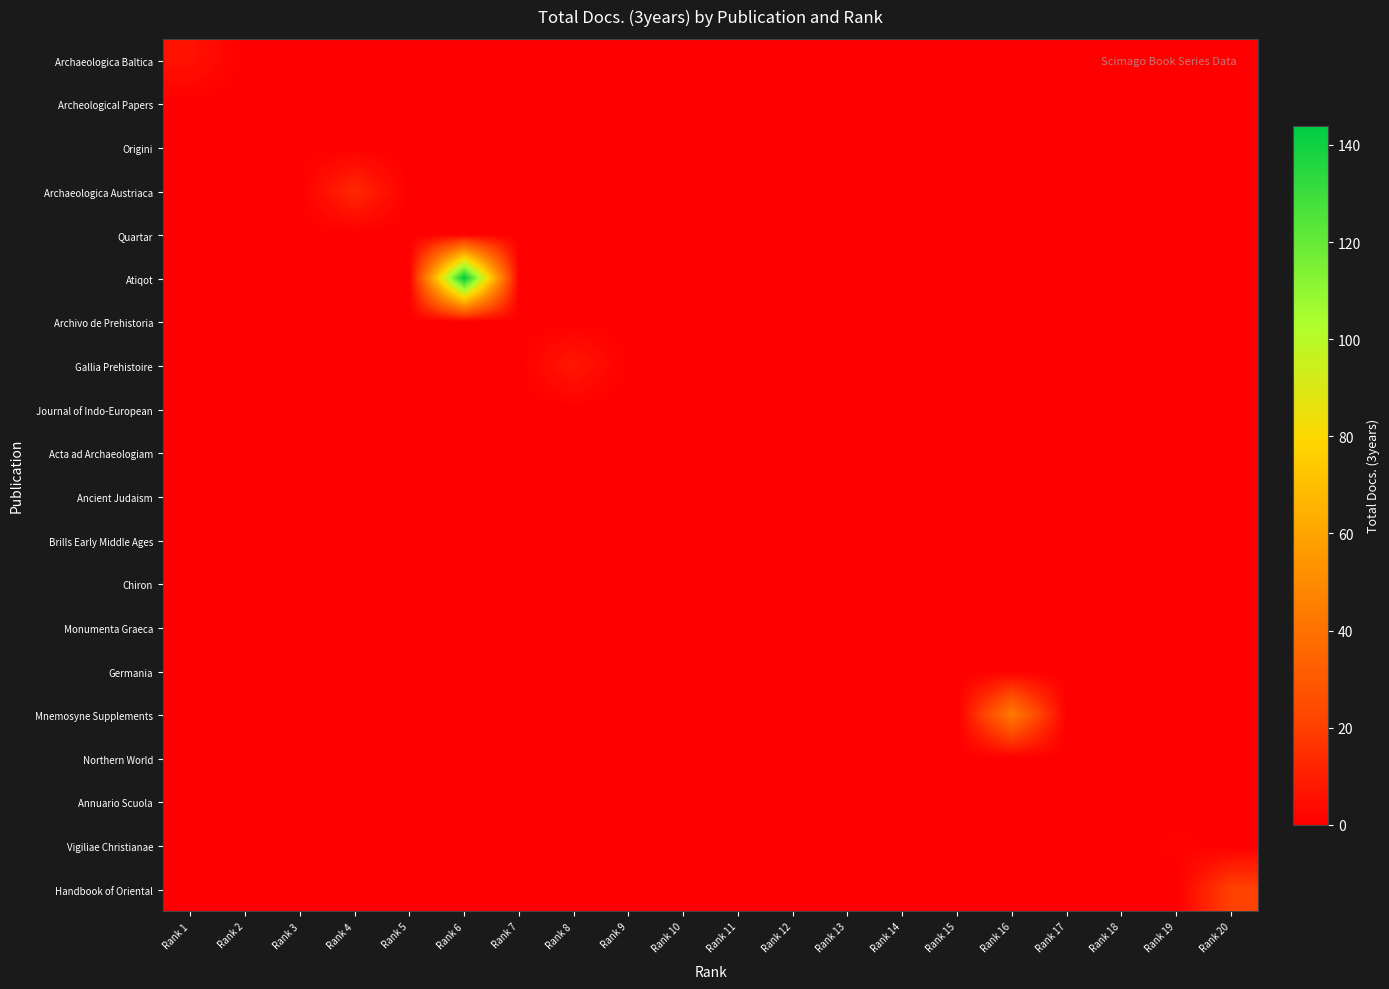

Reading left to right, what are all the values shown in this chart?

Archaeologica Baltica: Rank 1=6	Rank 2=0	Rank 3=0	Rank 4=0	Rank 5=0	Rank 6=0	Rank 7=0	Rank 8=0	Rank 9=0	Rank 10=0	Rank 11=0	Rank 12=0	Rank 13=0	Rank 14=0	Rank 15=0	Rank 16=0	Rank 17=0	Rank 18=0	Rank 19=0	Rank 20=0
Archeological Papers: Rank 1=0	Rank 2=0	Rank 3=0	Rank 4=0	Rank 5=0	Rank 6=0	Rank 7=0	Rank 8=0	Rank 9=0	Rank 10=0	Rank 11=0	Rank 12=0	Rank 13=0	Rank 14=0	Rank 15=0	Rank 16=0	Rank 17=0	Rank 18=0	Rank 19=0	Rank 20=0
Origini: Rank 1=0	Rank 2=0	Rank 3=0	Rank 4=0	Rank 5=0	Rank 6=0	Rank 7=0	Rank 8=0	Rank 9=0	Rank 10=0	Rank 11=0	Rank 12=0	Rank 13=0	Rank 14=0	Rank 15=0	Rank 16=0	Rank 17=0	Rank 18=0	Rank 19=0	Rank 20=0
Archaeologica Austriaca: Rank 1=0	Rank 2=0	Rank 3=0	Rank 4=13	Rank 5=0	Rank 6=0	Rank 7=0	Rank 8=0	Rank 9=0	Rank 10=0	Rank 11=0	Rank 12=0	Rank 13=0	Rank 14=0	Rank 15=0	Rank 16=0	Rank 17=0	Rank 18=0	Rank 19=0	Rank 20=0
Quartar: Rank 1=0	Rank 2=0	Rank 3=0	Rank 4=0	Rank 5=0	Rank 6=0	Rank 7=0	Rank 8=0	Rank 9=0	Rank 10=0	Rank 11=0	Rank 12=0	Rank 13=0	Rank 14=0	Rank 15=0	Rank 16=0	Rank 17=0	Rank 18=0	Rank 19=0	Rank 20=0
Atiqot: Rank 1=0	Rank 2=0	Rank 3=0	Rank 4=0	Rank 5=0	Rank 6=144	Rank 7=0	Rank 8=0	Rank 9=0	Rank 10=0	Rank 11=0	Rank 12=0	Rank 13=0	Rank 14=0	Rank 15=0	Rank 16=0	Rank 17=0	Rank 18=0	Rank 19=0	Rank 20=0
Archivo de Prehistoria: Rank 1=0	Rank 2=0	Rank 3=0	Rank 4=0	Rank 5=0	Rank 6=0	Rank 7=0	Rank 8=0	Rank 9=0	Rank 10=0	Rank 11=0	Rank 12=0	Rank 13=0	Rank 14=0	Rank 15=0	Rank 16=0	Rank 17=0	Rank 18=0	Rank 19=0	Rank 20=0
Gallia Prehistoire: Rank 1=0	Rank 2=0	Rank 3=0	Rank 4=0	Rank 5=0	Rank 6=0	Rank 7=0	Rank 8=8	Rank 9=0	Rank 10=0	Rank 11=0	Rank 12=0	Rank 13=0	Rank 14=0	Rank 15=0	Rank 16=0	Rank 17=0	Rank 18=0	Rank 19=0	Rank 20=0
Journal of Indo-European: Rank 1=0	Rank 2=0	Rank 3=0	Rank 4=0	Rank 5=0	Rank 6=0	Rank 7=0	Rank 8=0	Rank 9=0	Rank 10=0	Rank 11=0	Rank 12=0	Rank 13=0	Rank 14=0	Rank 15=0	Rank 16=0	Rank 17=0	Rank 18=0	Rank 19=0	Rank 20=0
Acta ad Archaeologiam: Rank 1=0	Rank 2=0	Rank 3=0	Rank 4=0	Rank 5=0	Rank 6=0	Rank 7=0	Rank 8=0	Rank 9=0	Rank 10=0	Rank 11=0	Rank 12=0	Rank 13=0	Rank 14=0	Rank 15=0	Rank 16=0	Rank 17=0	Rank 18=0	Rank 19=0	Rank 20=0
Ancient Judaism: Rank 1=0	Rank 2=0	Rank 3=0	Rank 4=0	Rank 5=0	Rank 6=0	Rank 7=0	Rank 8=0	Rank 9=0	Rank 10=0	Rank 11=0	Rank 12=0	Rank 13=0	Rank 14=0	Rank 15=0	Rank 16=0	Rank 17=0	Rank 18=0	Rank 19=0	Rank 20=0
Brills Early Middle Ages: Rank 1=0	Rank 2=0	Rank 3=0	Rank 4=0	Rank 5=0	Rank 6=0	Rank 7=0	Rank 8=0	Rank 9=0	Rank 10=0	Rank 11=0	Rank 12=0	Rank 13=0	Rank 14=0	Rank 15=0	Rank 16=0	Rank 17=0	Rank 18=0	Rank 19=0	Rank 20=0
Chiron: Rank 1=0	Rank 2=0	Rank 3=0	Rank 4=0	Rank 5=0	Rank 6=0	Rank 7=0	Rank 8=0	Rank 9=0	Rank 10=0	Rank 11=0	Rank 12=0	Rank 13=0	Rank 14=0	Rank 15=0	Rank 16=0	Rank 17=0	Rank 18=0	Rank 19=0	Rank 20=0
Monumenta Graeca: Rank 1=0	Rank 2=0	Rank 3=0	Rank 4=0	Rank 5=0	Rank 6=0	Rank 7=0	Rank 8=0	Rank 9=0	Rank 10=0	Rank 11=0	Rank 12=0	Rank 13=0	Rank 14=0	Rank 15=0	Rank 16=0	Rank 17=0	Rank 18=0	Rank 19=0	Rank 20=0
Germania: Rank 1=0	Rank 2=0	Rank 3=0	Rank 4=0	Rank 5=0	Rank 6=0	Rank 7=0	Rank 8=0	Rank 9=0	Rank 10=0	Rank 11=0	Rank 12=0	Rank 13=0	Rank 14=0	Rank 15=0	Rank 16=0	Rank 17=0	Rank 18=0	Rank 19=0	Rank 20=0
Mnemosyne Supplements: Rank 1=0	Rank 2=0	Rank 3=0	Rank 4=0	Rank 5=0	Rank 6=0	Rank 7=0	Rank 8=0	Rank 9=0	Rank 10=0	Rank 11=0	Rank 12=0	Rank 13=0	Rank 14=0	Rank 15=0	Rank 16=44	Rank 17=0	Rank 18=0	Rank 19=0	Rank 20=0
Northern World: Rank 1=0	Rank 2=0	Rank 3=0	Rank 4=0	Rank 5=0	Rank 6=0	Rank 7=0	Rank 8=0	Rank 9=0	Rank 10=0	Rank 11=0	Rank 12=0	Rank 13=0	Rank 14=0	Rank 15=0	Rank 16=0	Rank 17=0	Rank 18=0	Rank 19=0	Rank 20=0
Annuario Scuola: Rank 1=0	Rank 2=0	Rank 3=0	Rank 4=0	Rank 5=0	Rank 6=0	Rank 7=0	Rank 8=0	Rank 9=0	Rank 10=0	Rank 11=0	Rank 12=0	Rank 13=0	Rank 14=0	Rank 15=0	Rank 16=0	Rank 17=0	Rank 18=0	Rank 19=0	Rank 20=0
Vigiliae Christianae: Rank 1=0	Rank 2=0	Rank 3=0	Rank 4=0	Rank 5=0	Rank 6=0	Rank 7=0	Rank 8=0	Rank 9=0	Rank 10=0	Rank 11=0	Rank 12=0	Rank 13=0	Rank 14=0	Rank 15=0	Rank 16=0	Rank 17=0	Rank 18=0	Rank 19=1	Rank 20=0
Handbook of Oriental: Rank 1=0	Rank 2=0	Rank 3=0	Rank 4=0	Rank 5=0	Rank 6=0	Rank 7=0	Rank 8=0	Rank 9=0	Rank 10=0	Rank 11=0	Rank 12=0	Rank 13=0	Rank 14=0	Rank 15=0	Rank 16=0	Rank 17=0	Rank 18=0	Rank 19=0	Rank 20=21